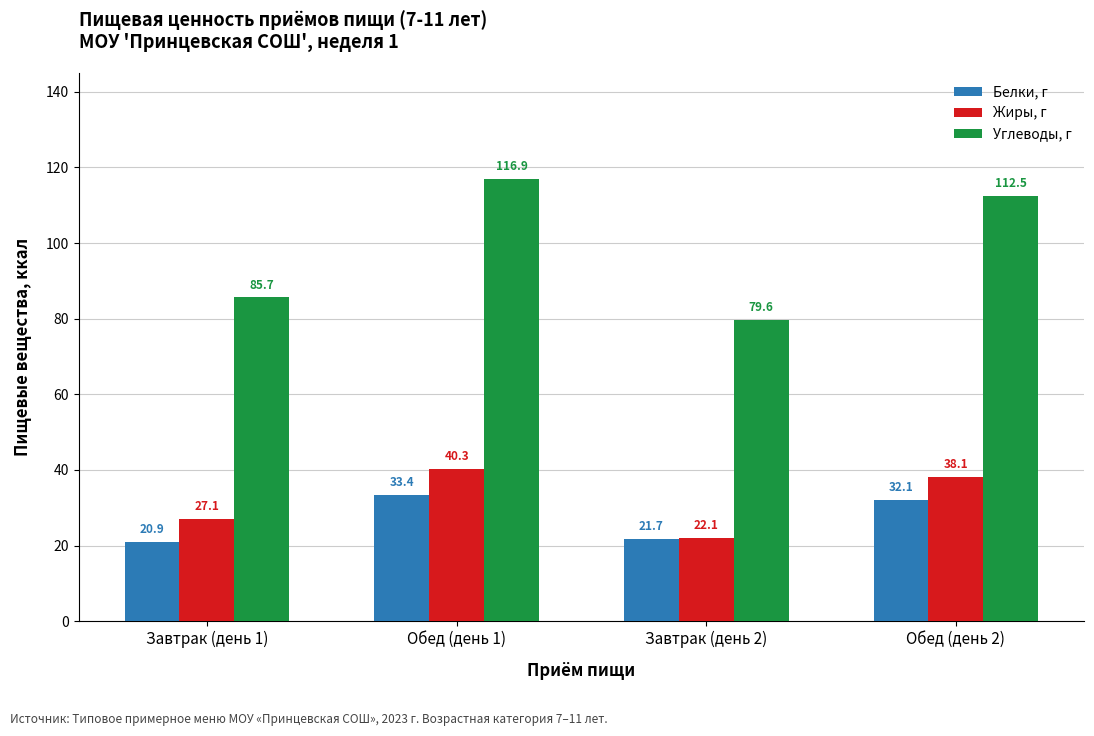

What is the value of the Углеводы, г bar at the 1st from the left?

85.7